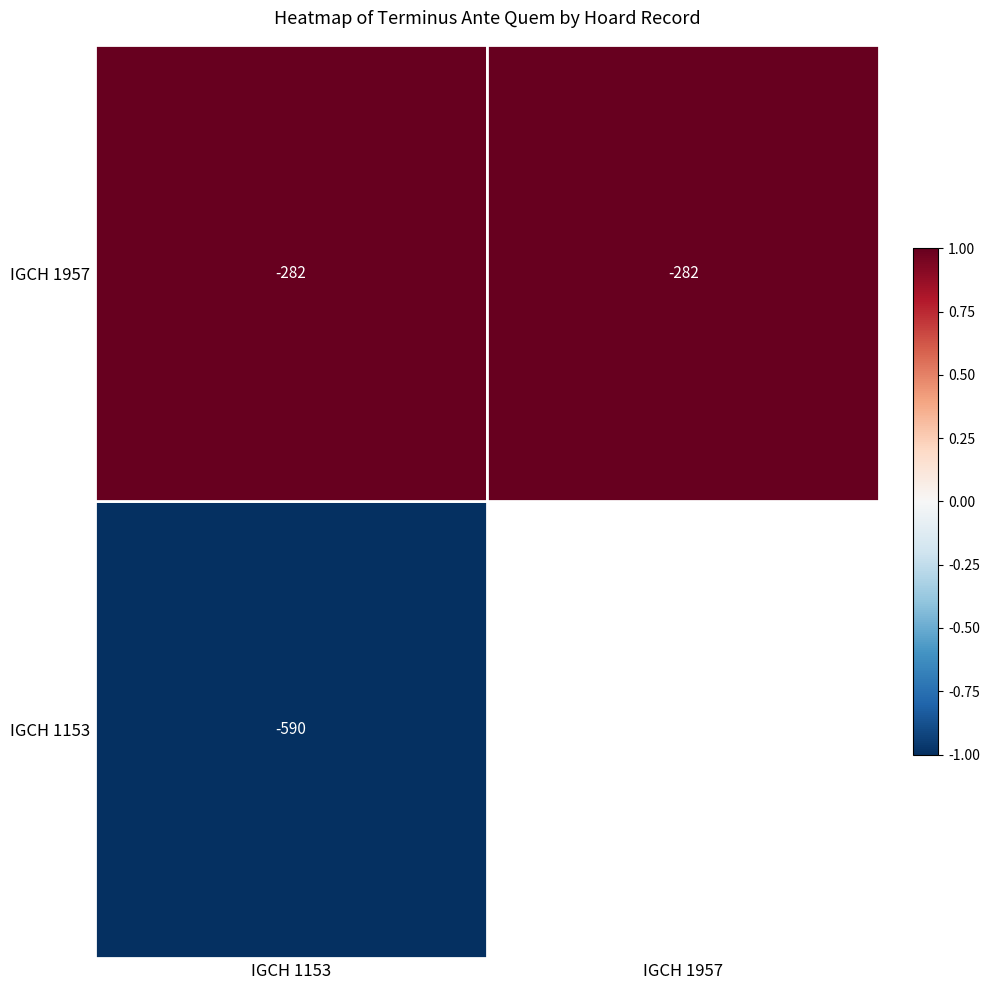

True or false: IGCH 1957 has a value of 1 at IGCH 1957.

True